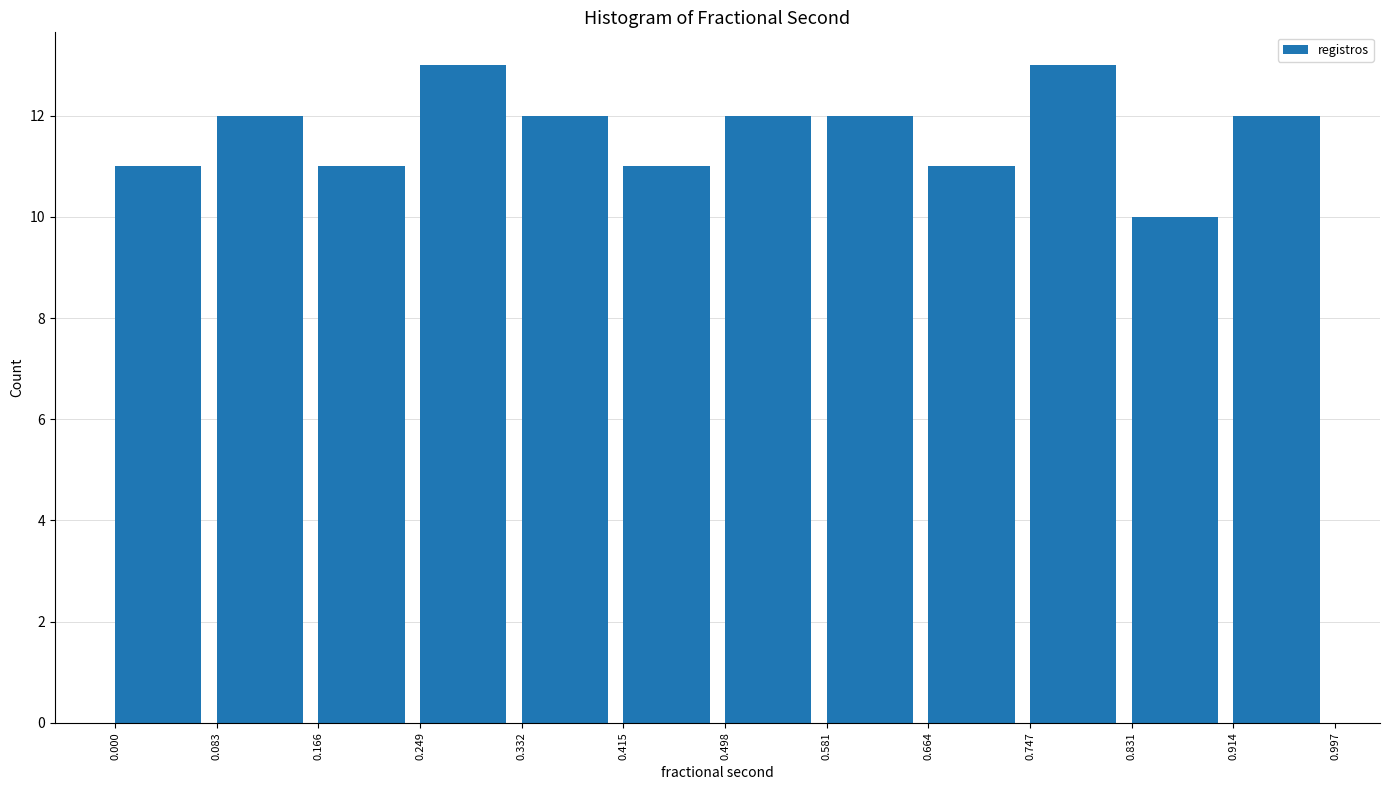

Reading left to right, transcribe this chart: for each bar, give the range it covers on the x-axis and its height. The values are not printed on the chart, so give them approximately, as read against the axis.

0.000 to 0.083: 11
0.083 to 0.166: 12
0.166 to 0.249: 11
0.249 to 0.332: 13
0.332 to 0.415: 12
0.415 to 0.498: 11
0.498 to 0.581: 12
0.581 to 0.664: 12
0.664 to 0.747: 11
0.747 to 0.831: 13
0.831 to 0.914: 10
0.914 to 0.997: 12